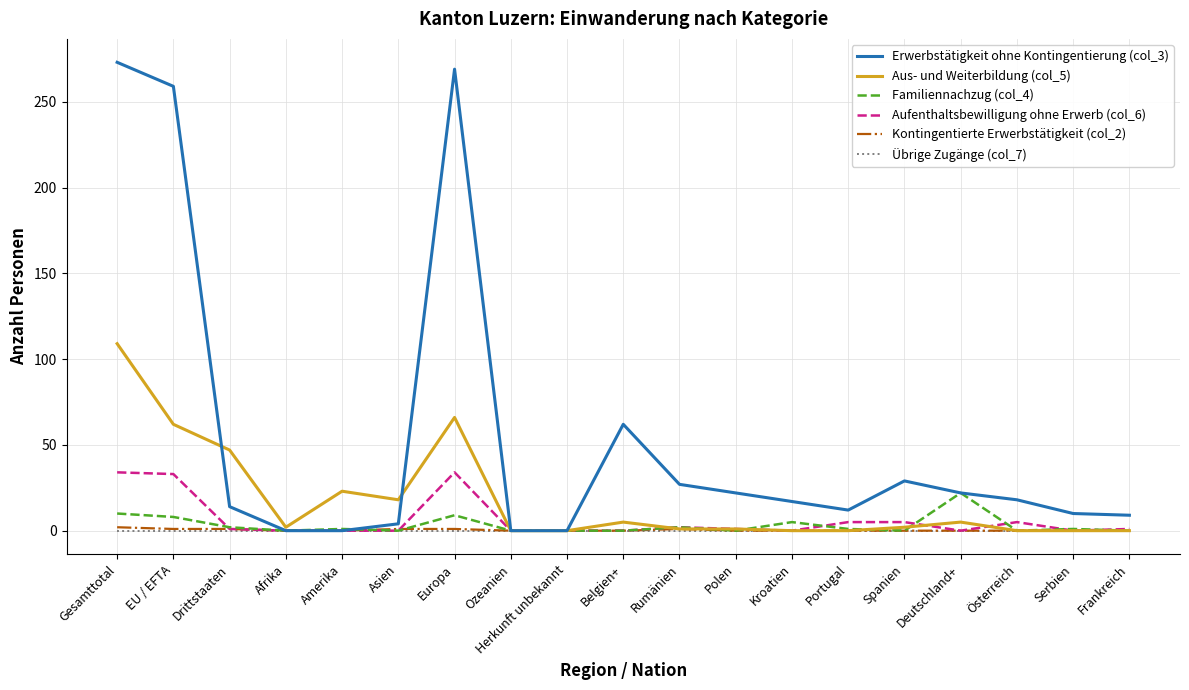

What position from the right is Ozeanien?

12